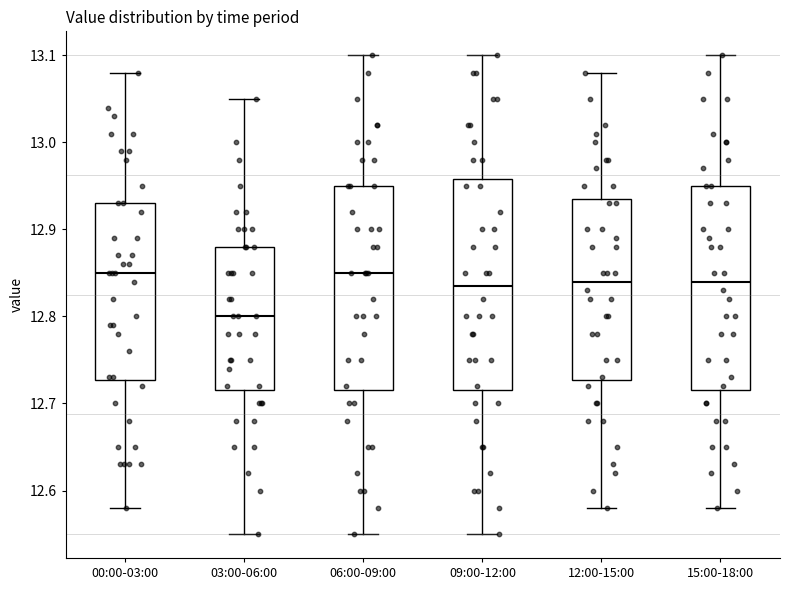

Where is the upper edge of the box for 06:00-09:00 on the y-axis? The values are not printed on the chart, so give them approximately, as read against the axis.

12.95